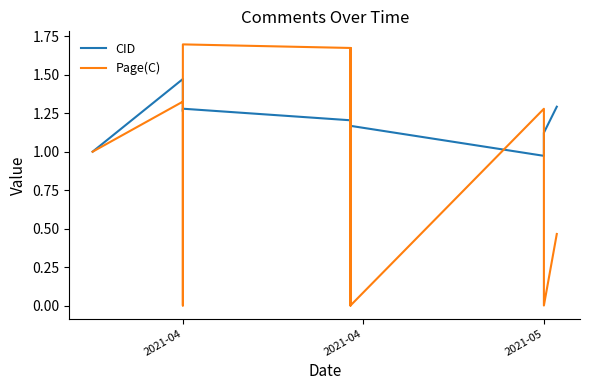

Rank the series by their maximum value, from highest to lowest.

Page(C), CID